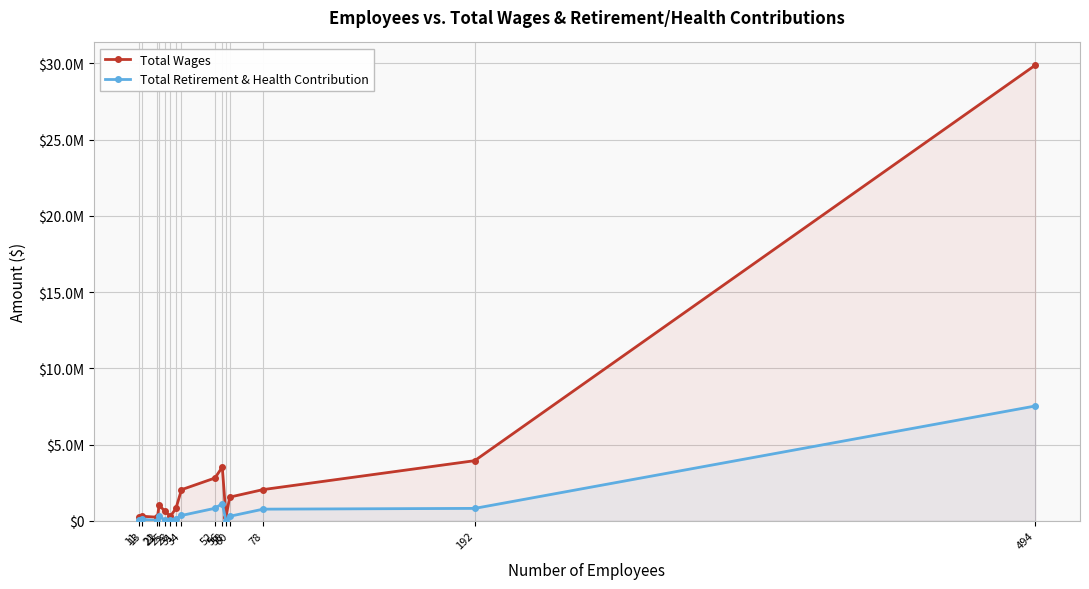

True or false: Total Wages and Total Retirement & Health Contribution cross at least once.

False